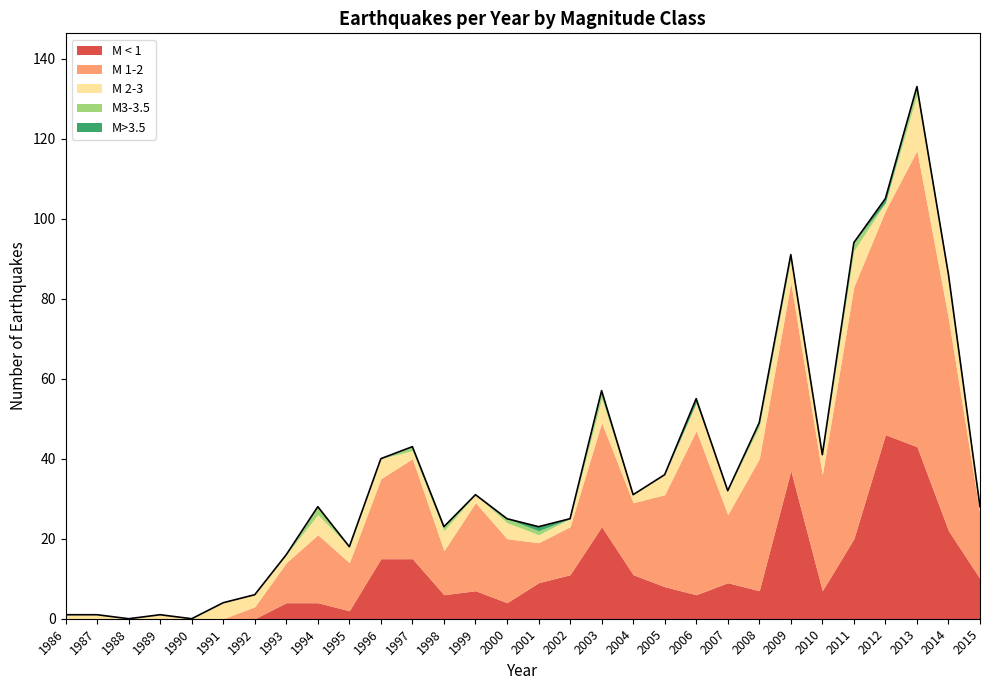

True or false: M < 1 has a value of 11 at 2002.

True